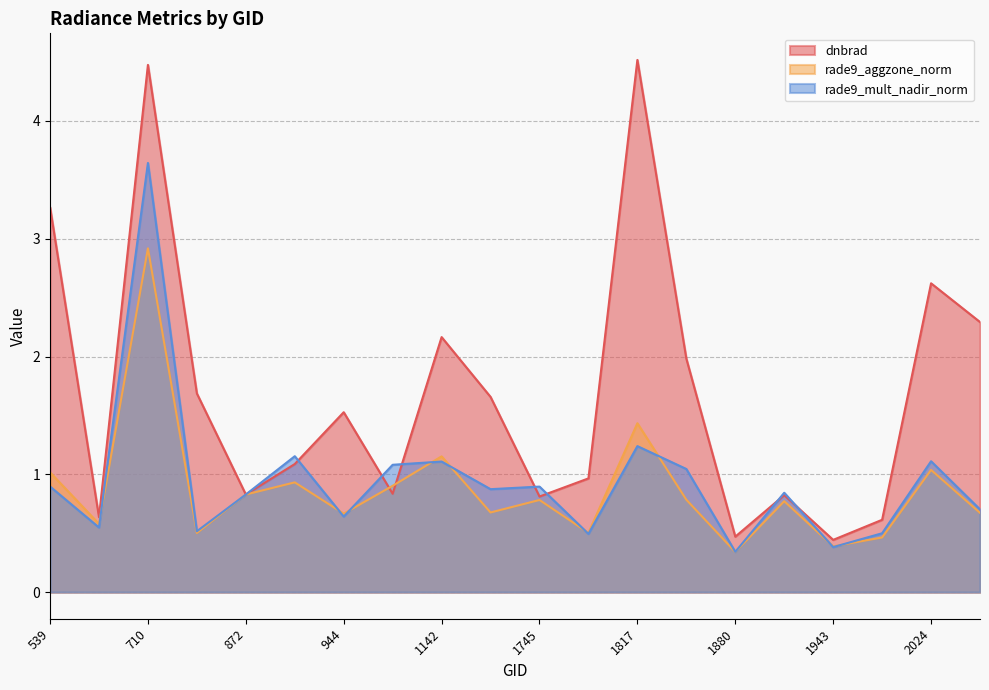

What are all the series names shown in the legend?

dnbrad, rade9_aggzone_norm, rade9_mult_nadir_norm